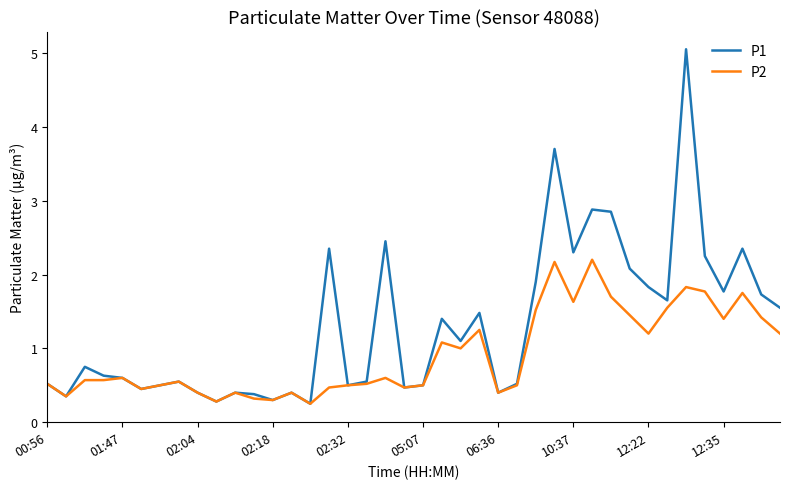

How many lines are shown in the chart?

2